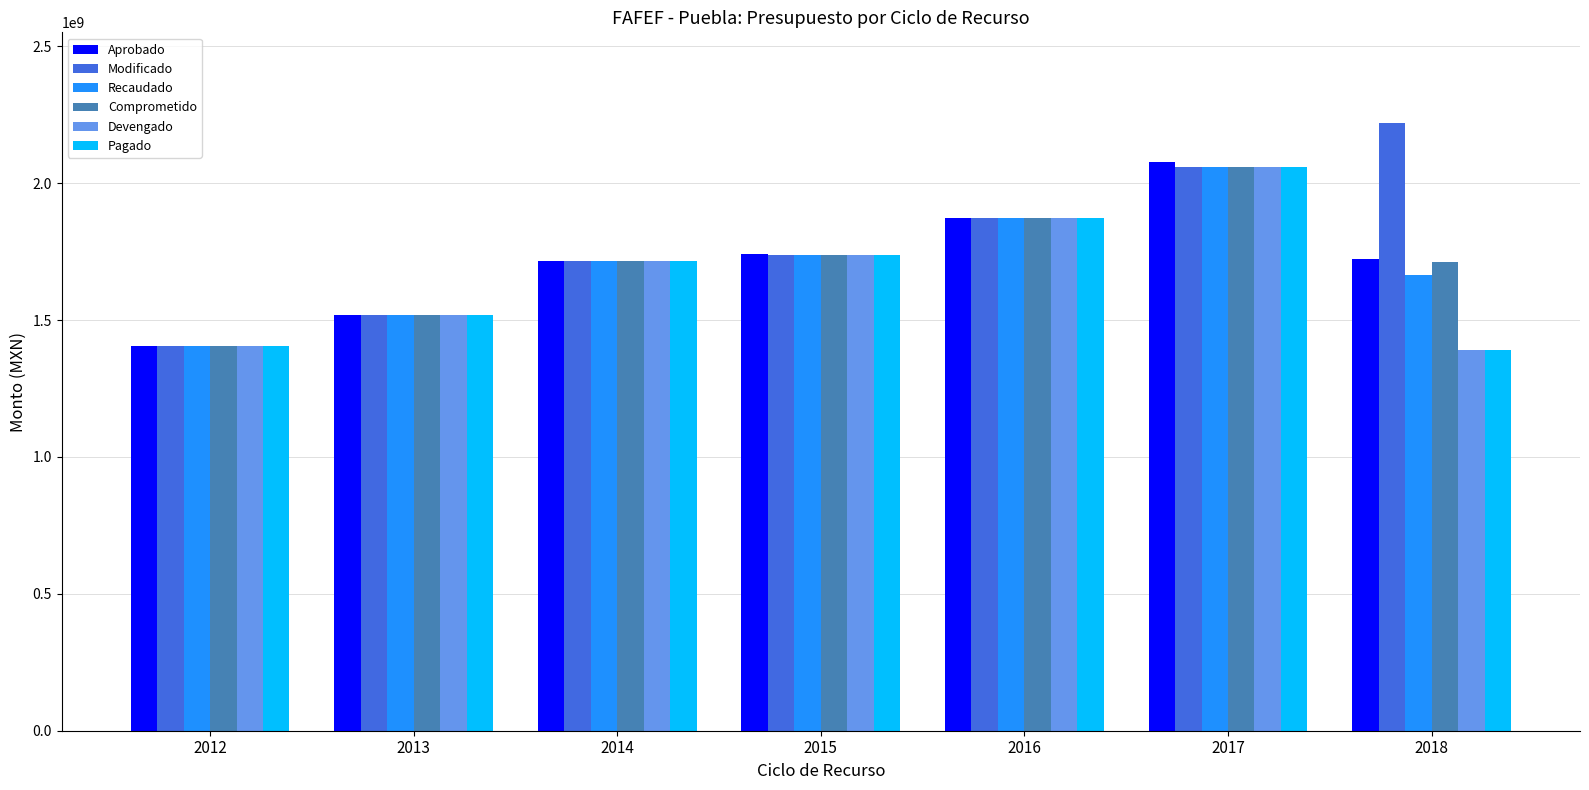

The value of Devengado at 2015 is 1738877450.9. True or false?

True